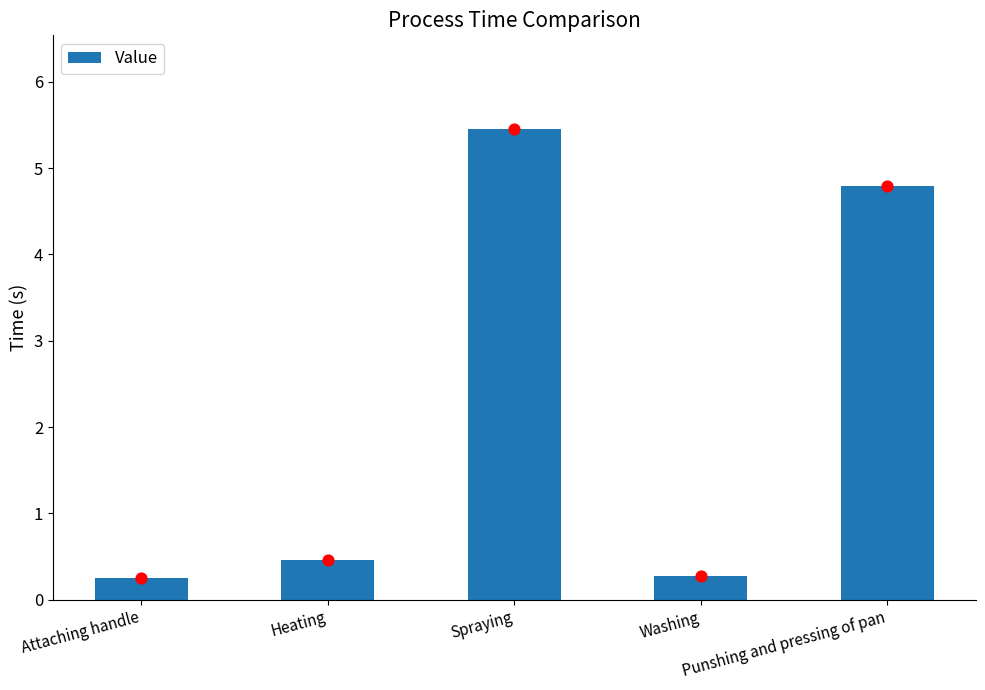

Between Spraying and Punshing and pressing of pan, which is larger?

Spraying